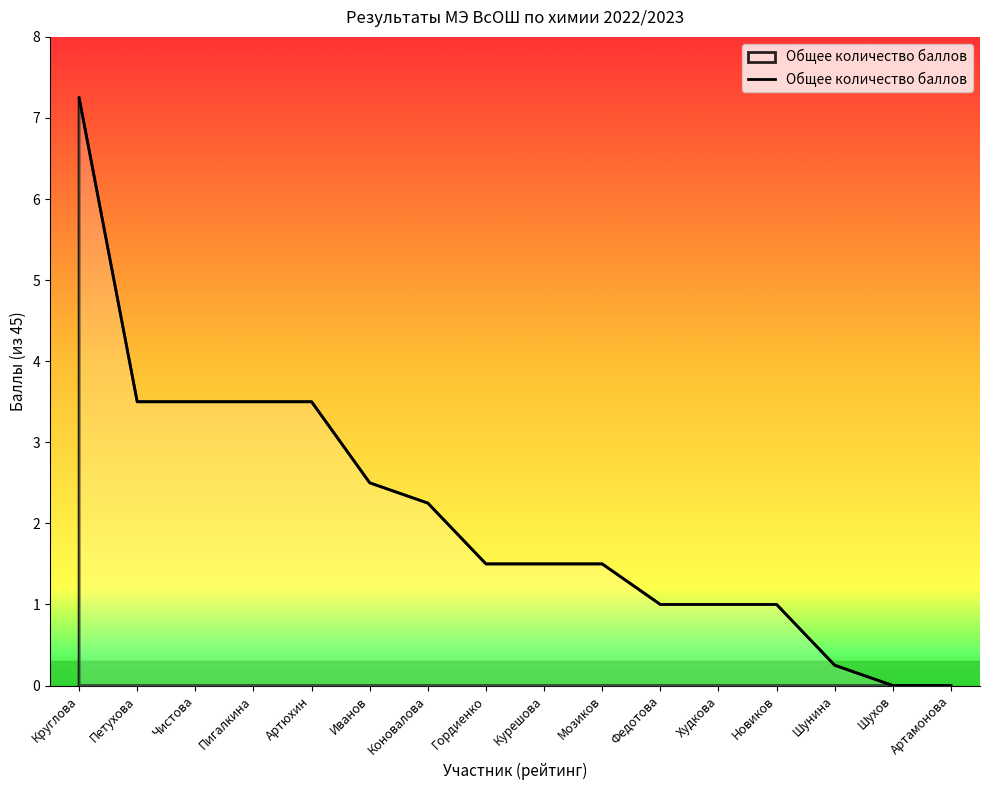

What is the sum of all values?

33.8